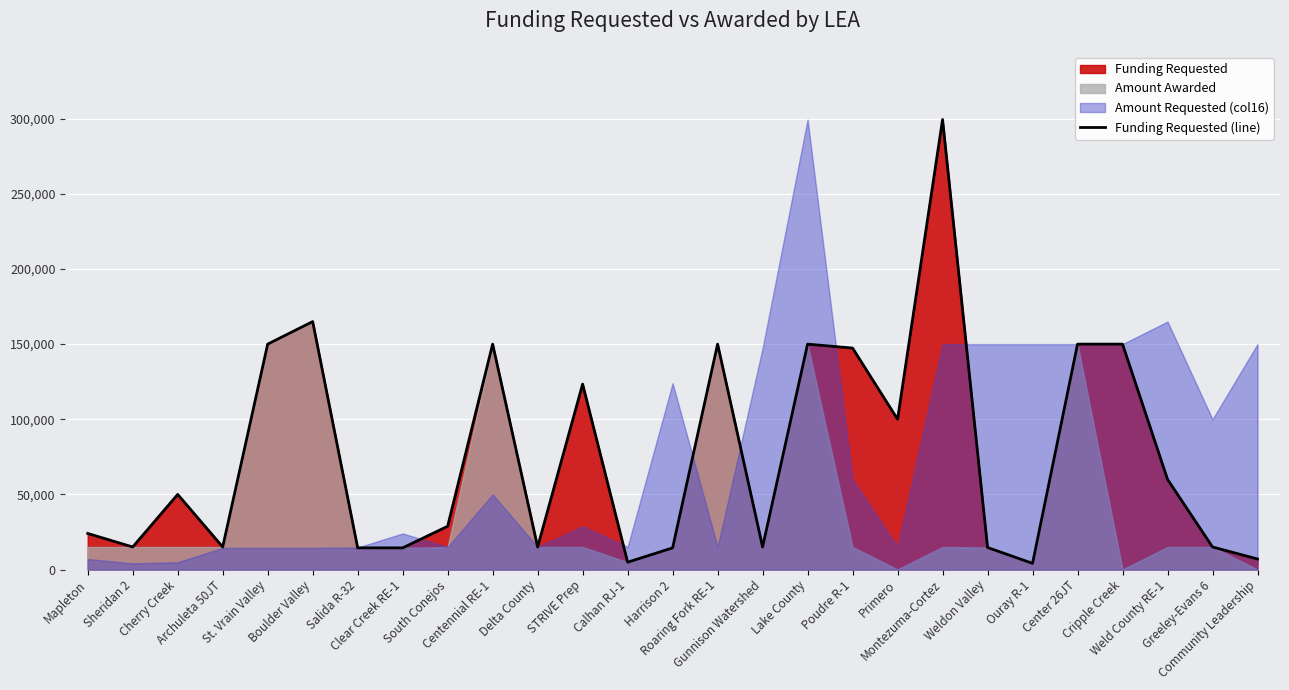

Read the value at Weldon Valley.

14650.0